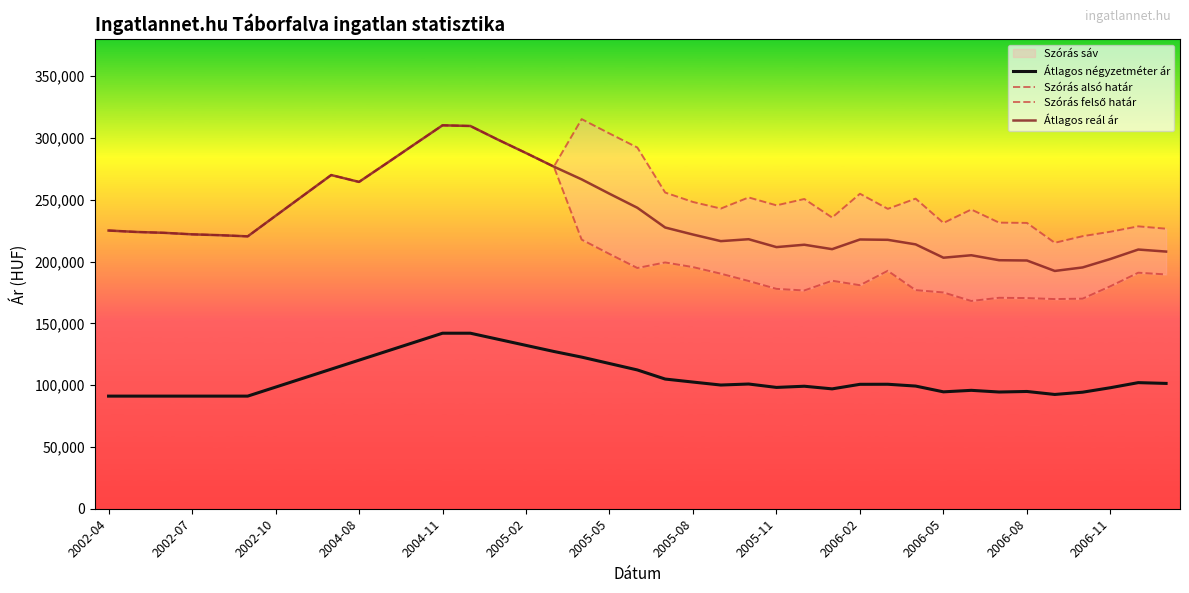

The value of Átlagos reál ár at 2005-11 is 115125. True or false?

False